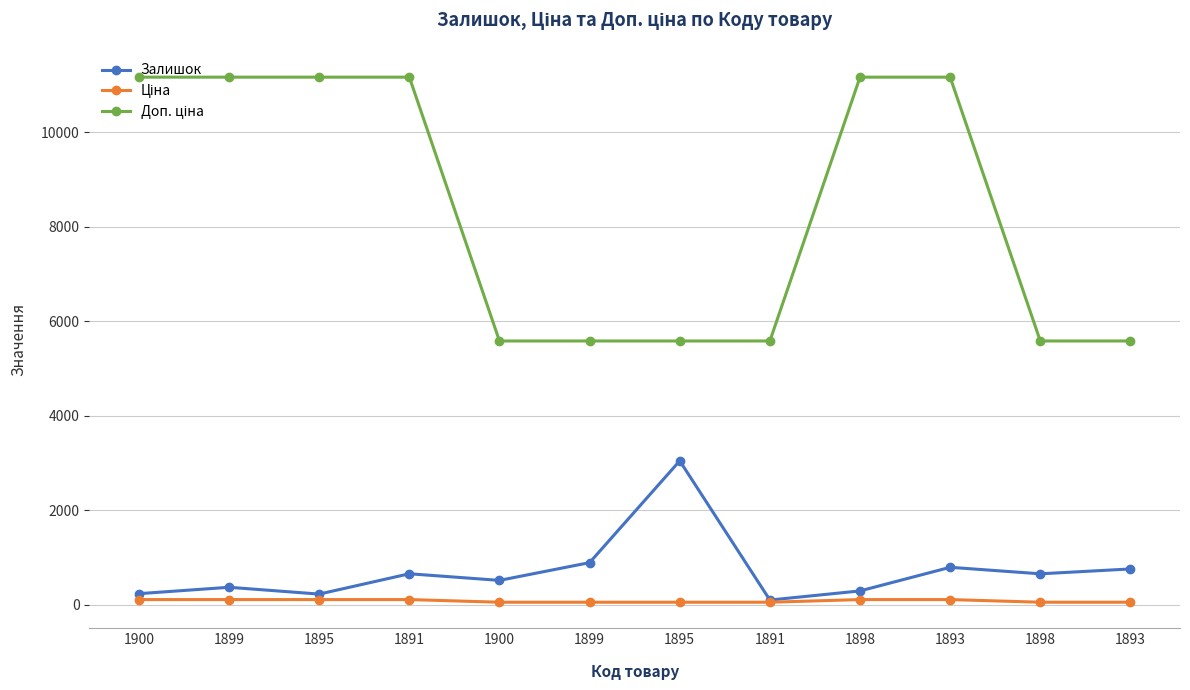

True or false: Залишок has a value of 65.8 at 1891.

False